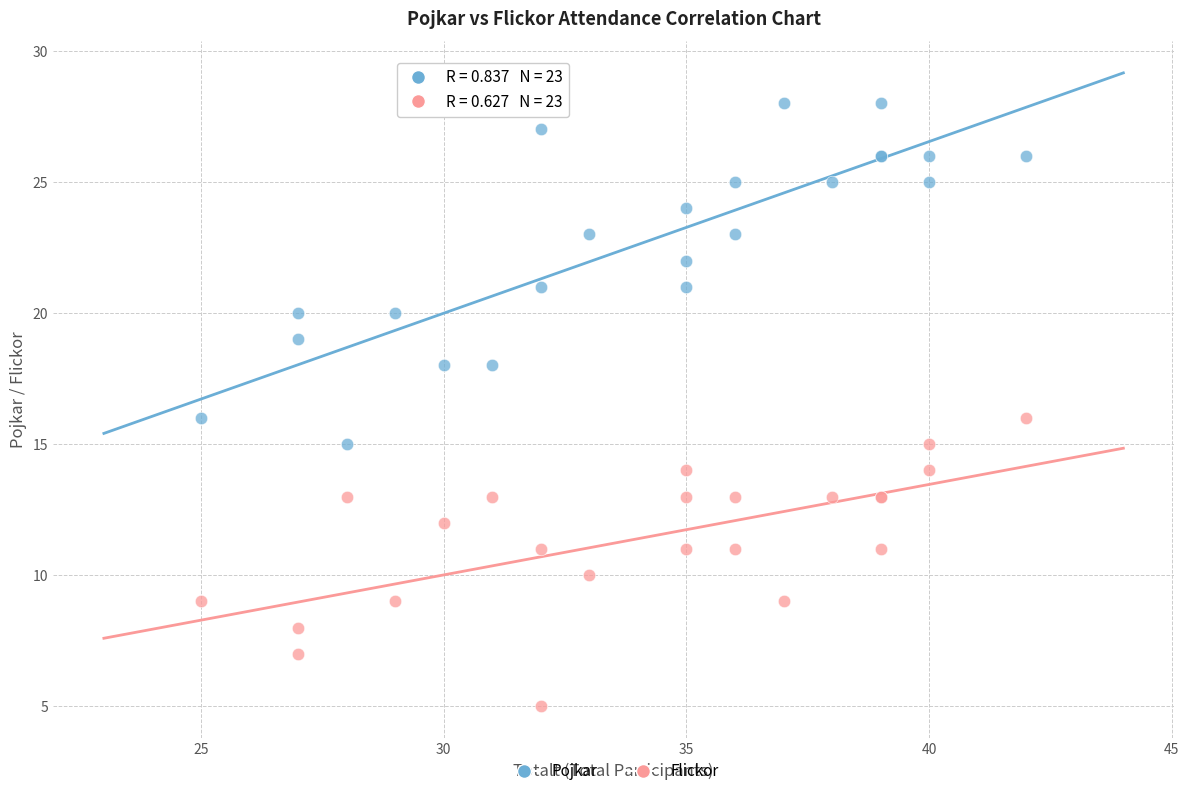

Which series has the widest spread of Y values?

Pojkar